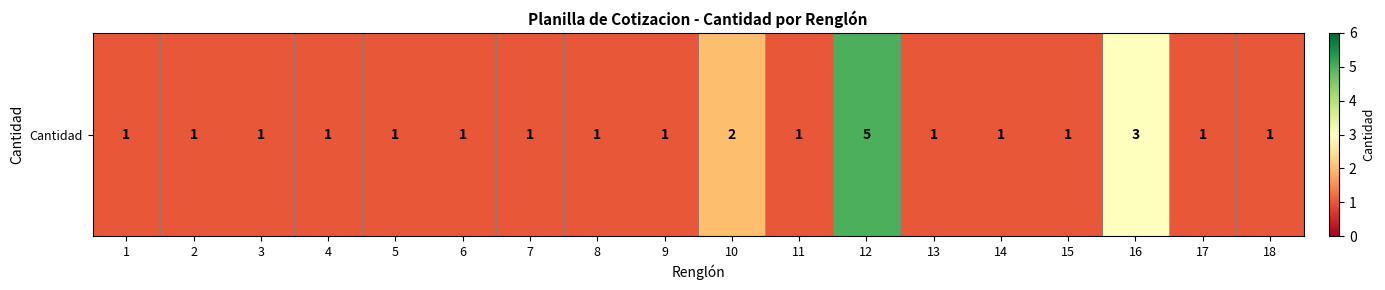

At which label is the value closest to 3?

16